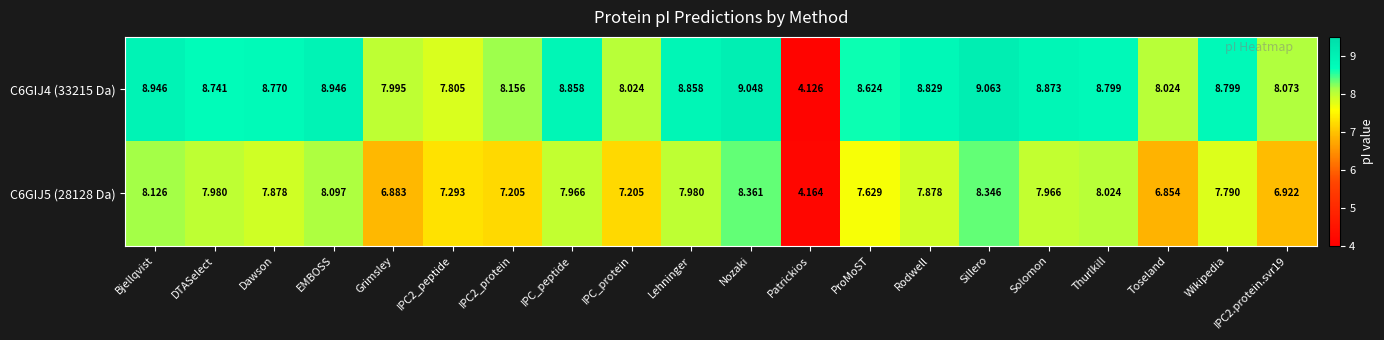

Which category has the highest value in the C6GIJ4 (33215 Da) series?

Sillero